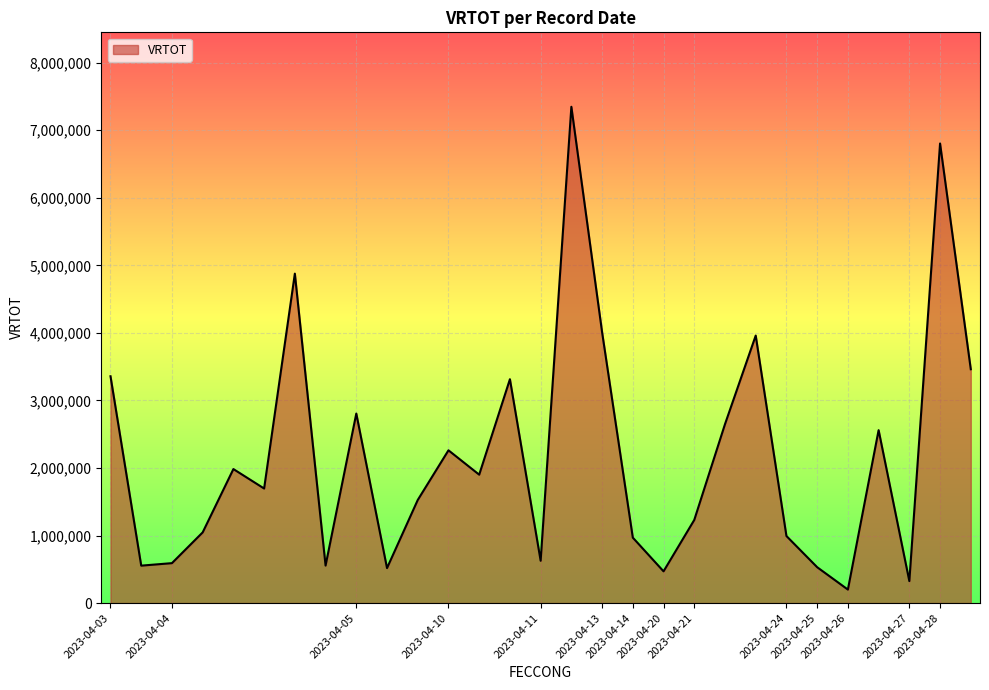

What is the greatest value displayed?

7347561.0